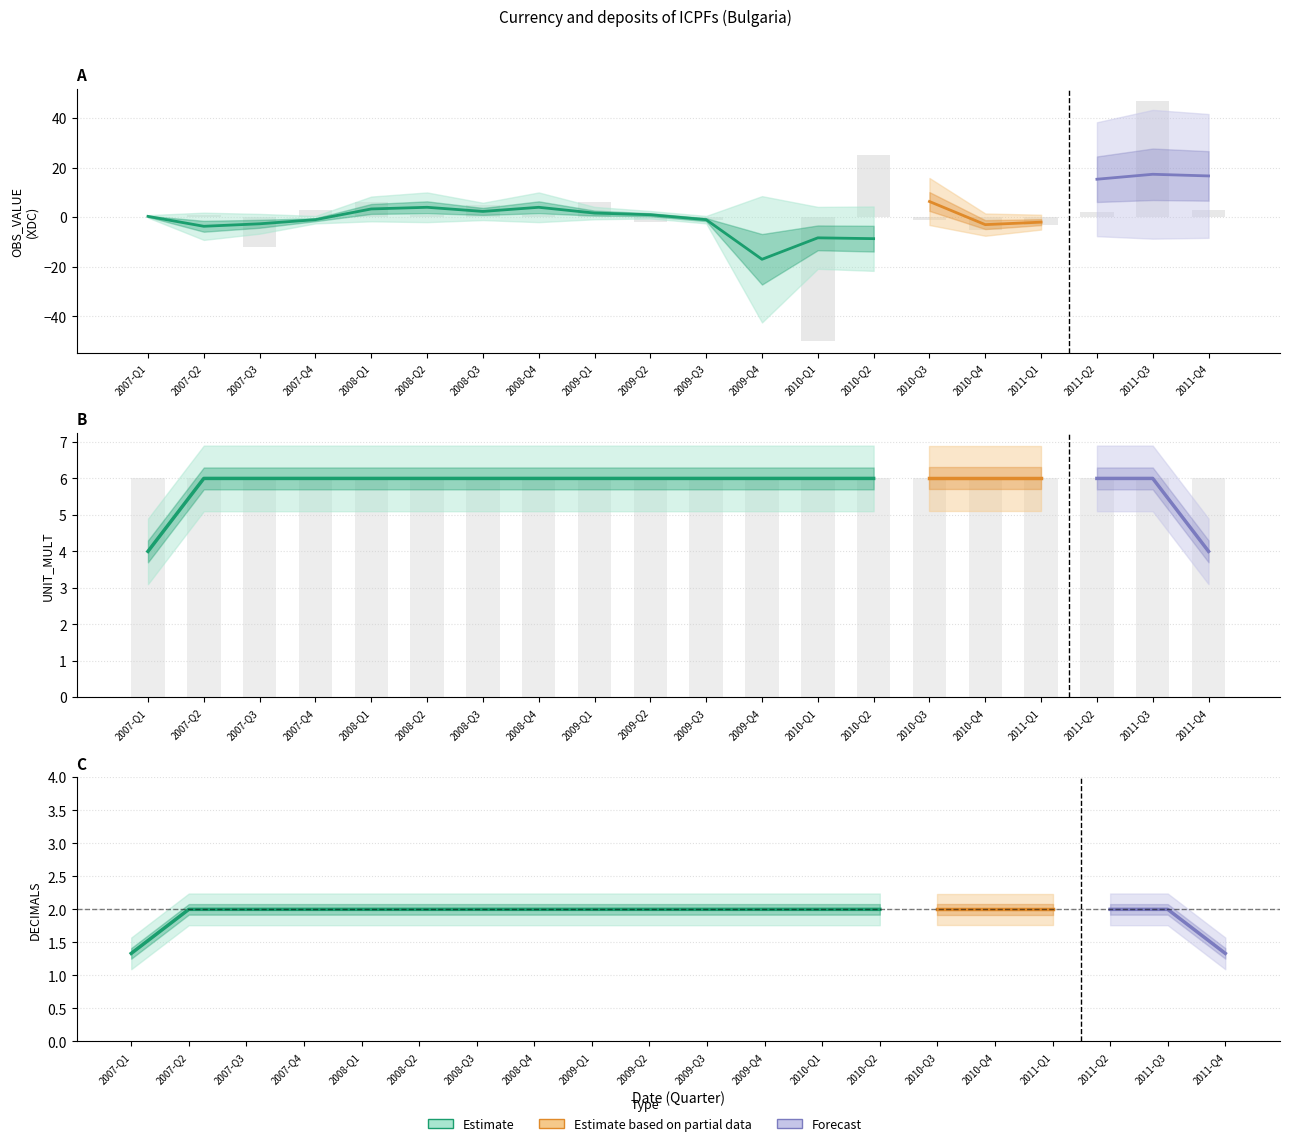

The UNIT_MULT series shows 4 at 2007-Q2. True or false?

False